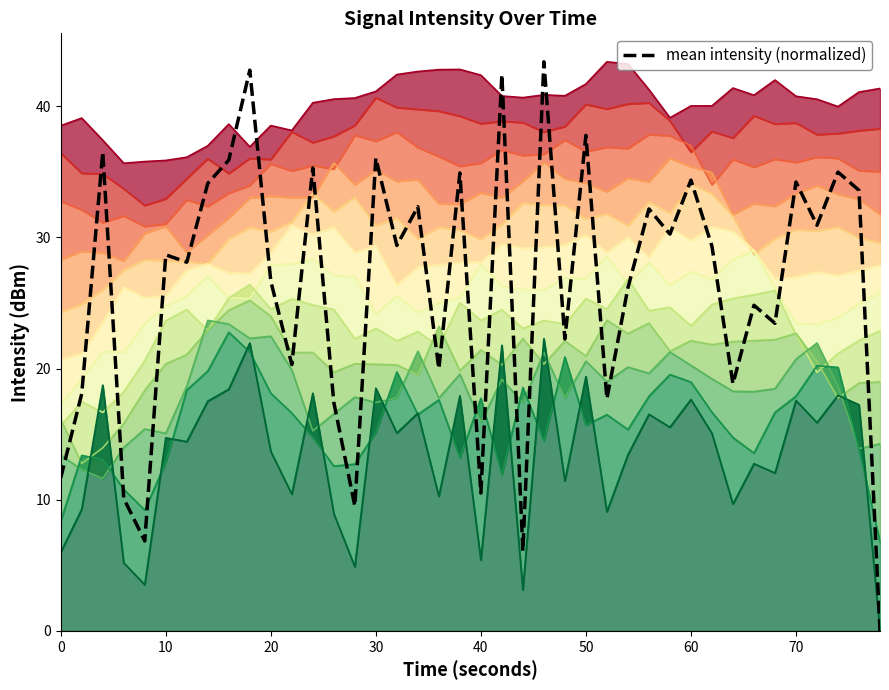

What is the highest value of the mean intensity (normalized) series?

43.4